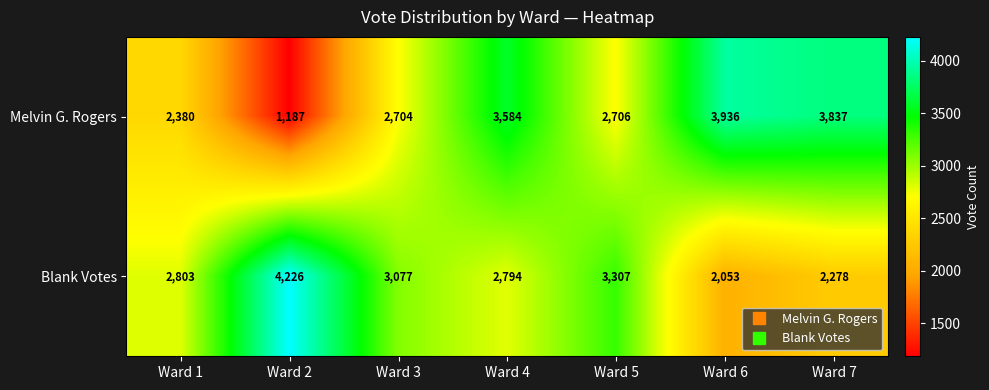

Read the Blank Votes value at Ward 1, to the nearest 10.

2800